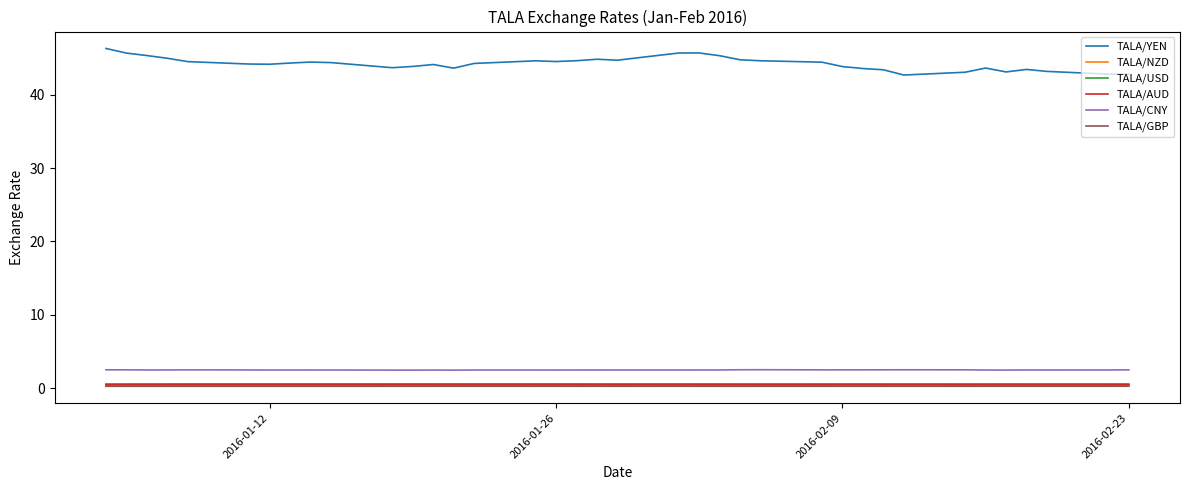

Which series has the widest spread of values?

TALA/YEN